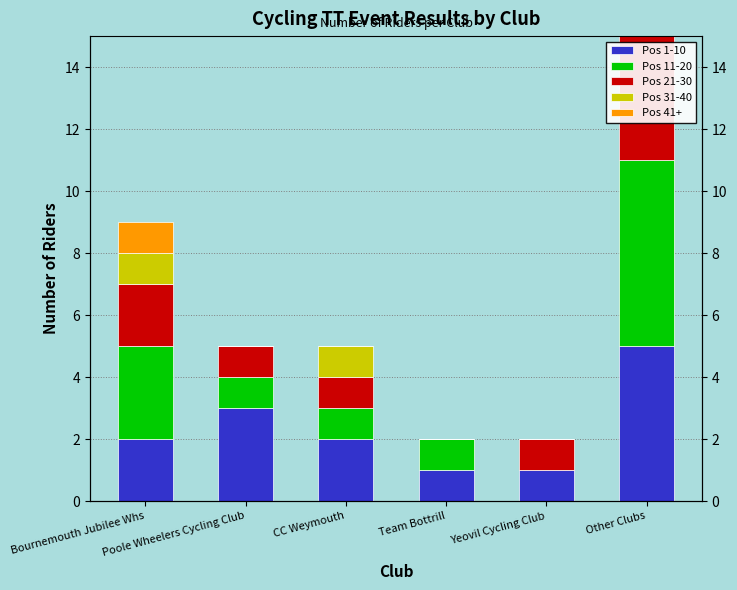

What position from the right is Other Clubs?

1